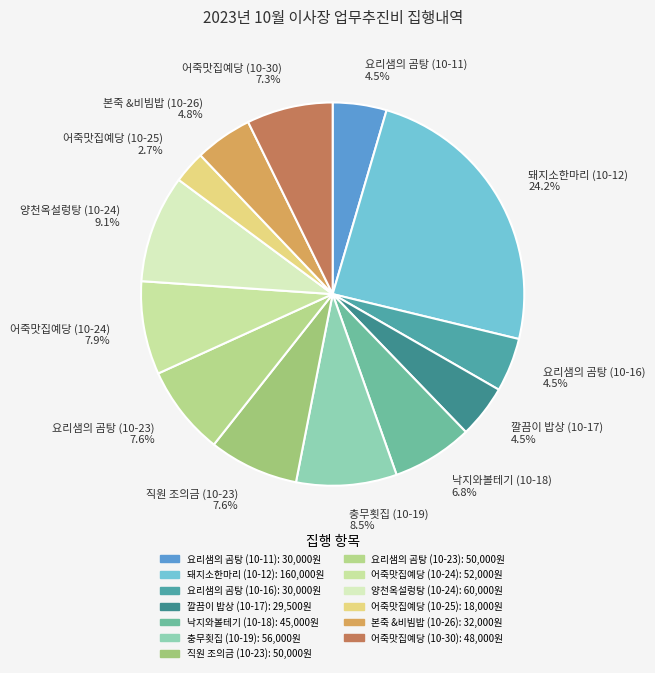

Which slice is the smallest?

어죽맛집예당 (10-25)